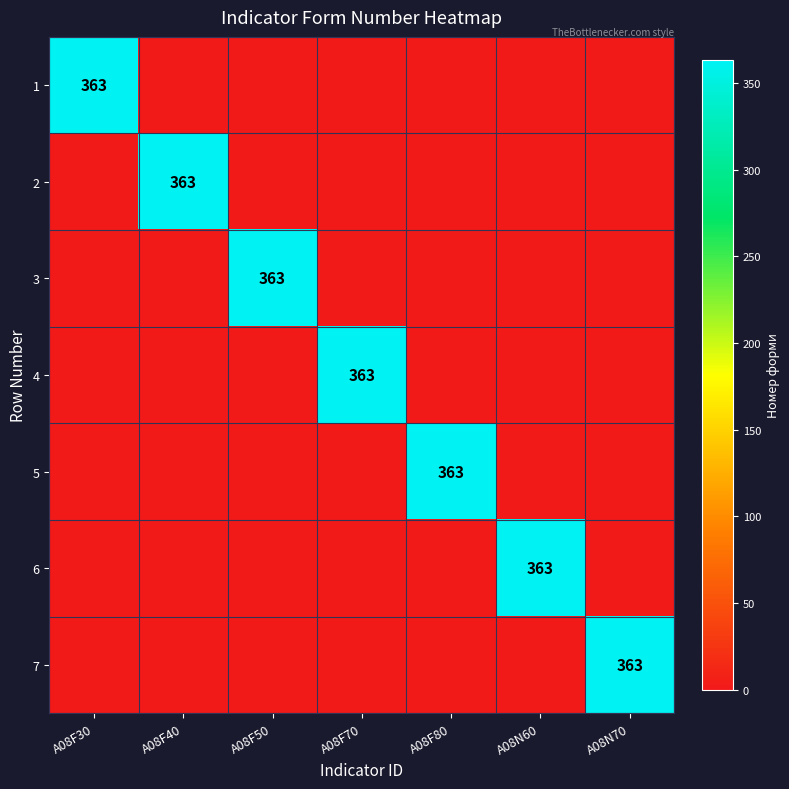

True or false: 6 has a value of 363 at A08N60.

True